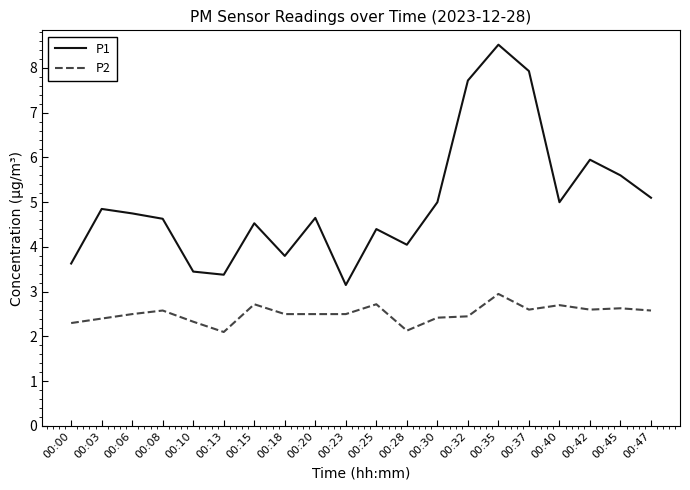

What are all the series names shown in the legend?

P1, P2